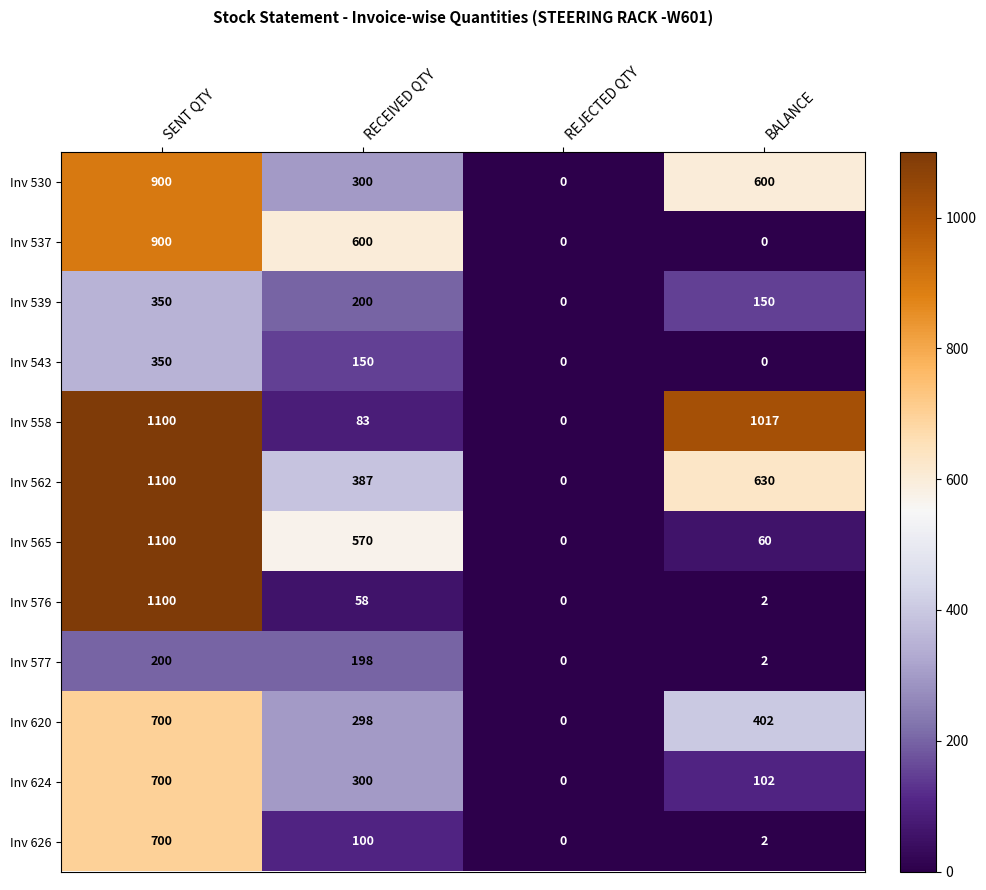

At how many categories does at least one series exceed 338?

3